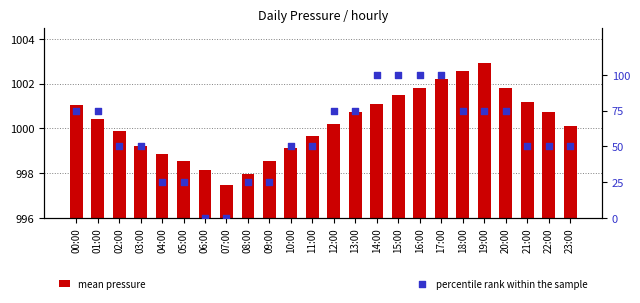

Which series has the largest Y range (max minus min)?

percentile rank within the sample